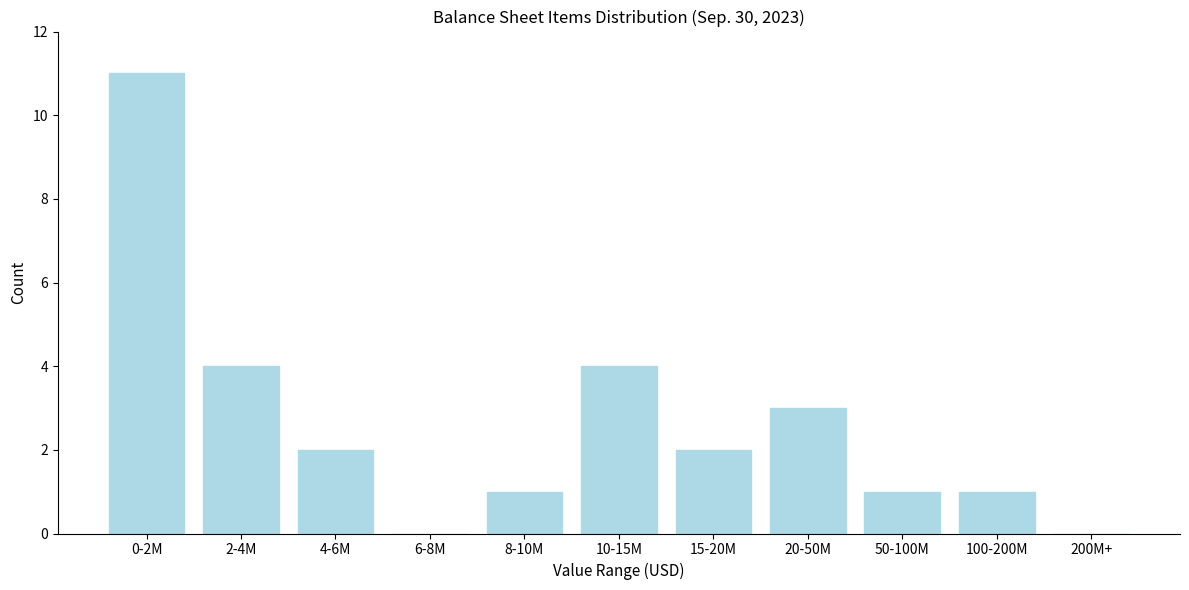

Reading right to left, list all the values displayed in this chart.

200M+=0	100-200M=1	50-100M=1	20-50M=3	15-20M=2	10-15M=4	8-10M=1	6-8M=0	4-6M=2	2-4M=4	0-2M=11